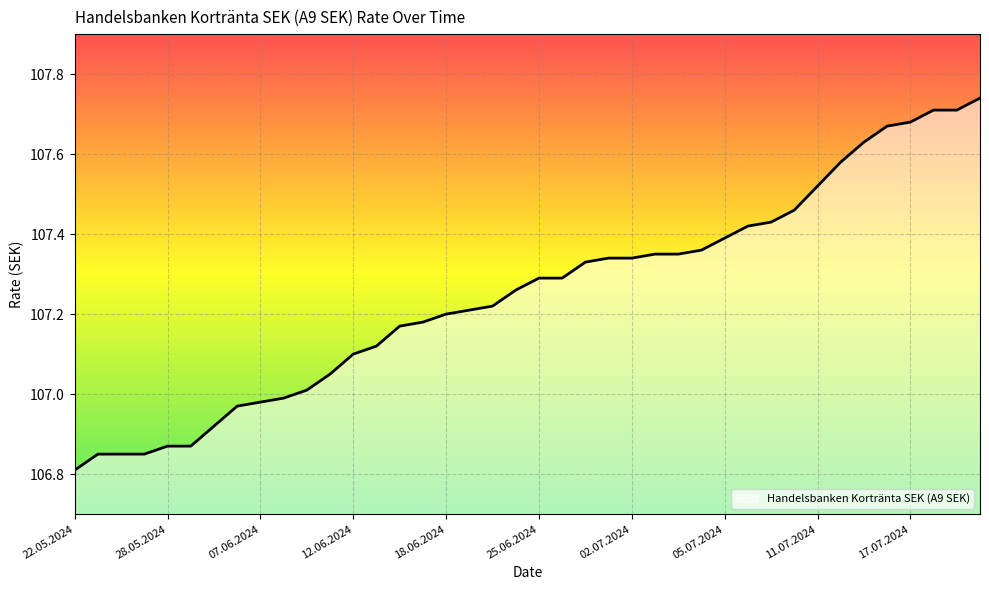

What is the sum of all values?

4290.1